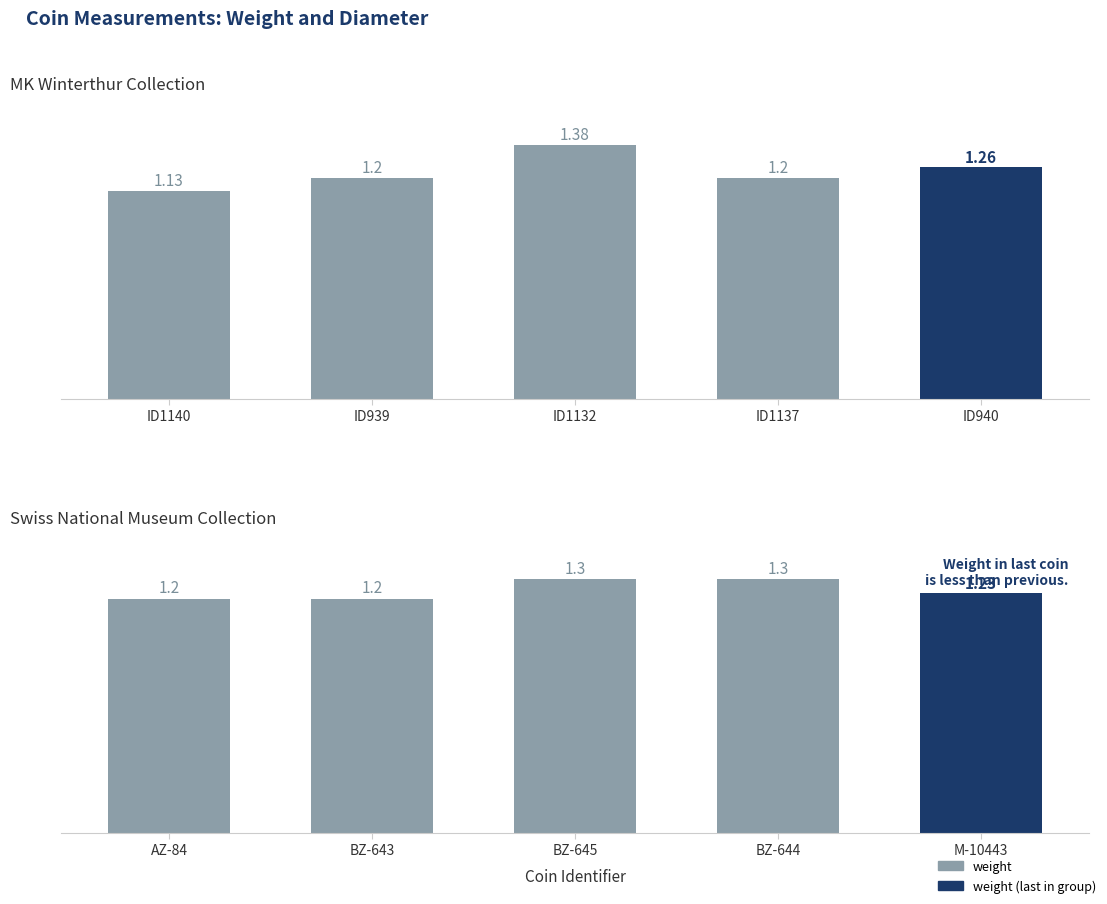

What is the value of the 1st bar from the left?

1.2